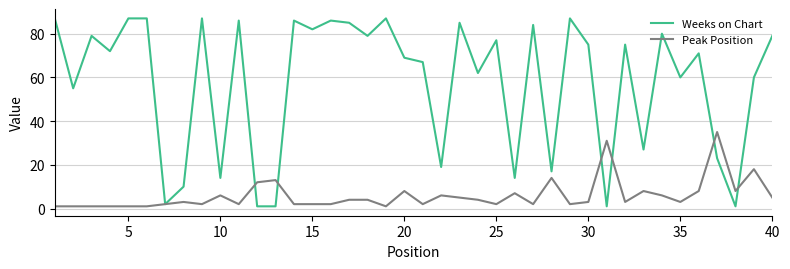

List the series in order of their peak value, lowest first.

Peak Position, Weeks on Chart